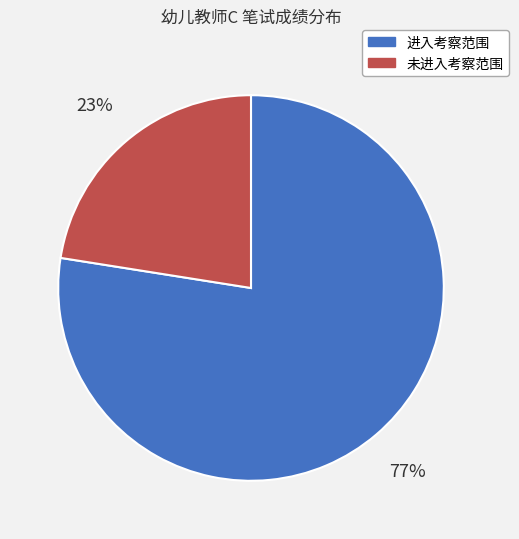

Between 未进入考察范围 and 进入考察范围, which is larger?

进入考察范围